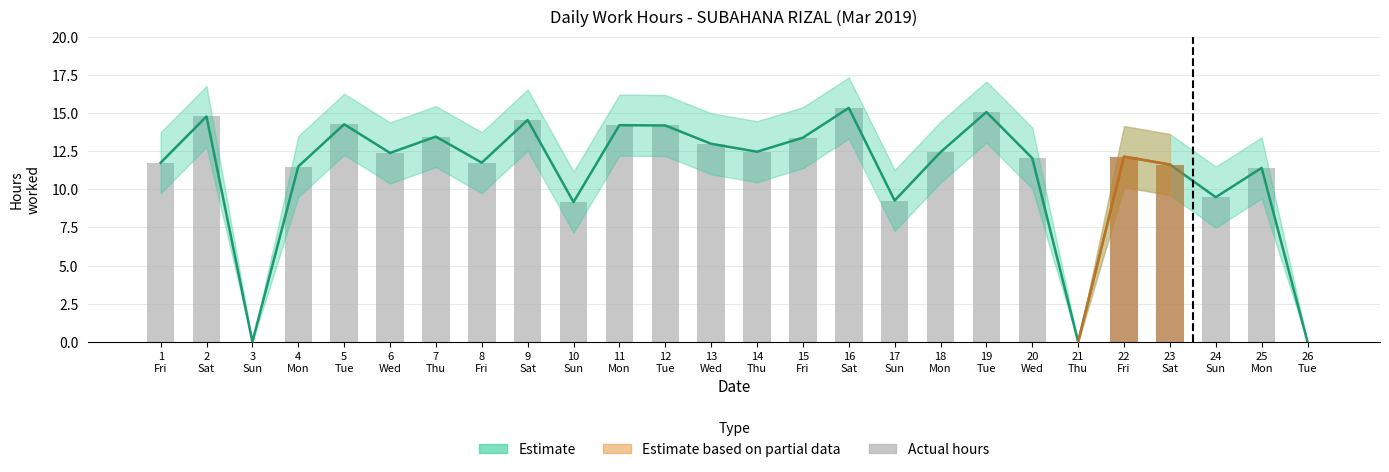

How many data points does each series have?

26